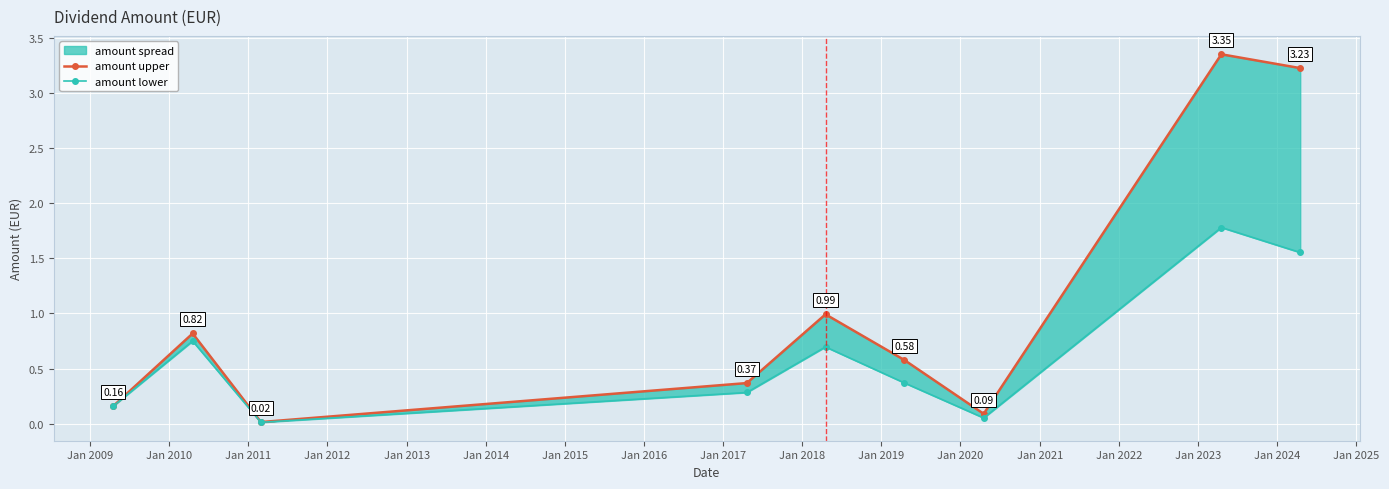

What is the sum of all amount upper values?

9.6